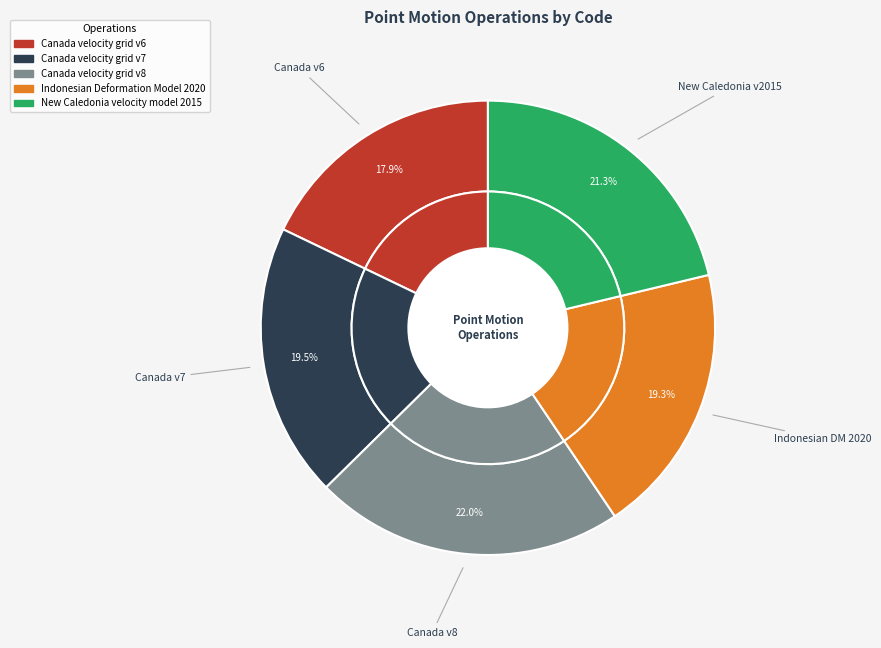

Count the number of slices in the pie.

5